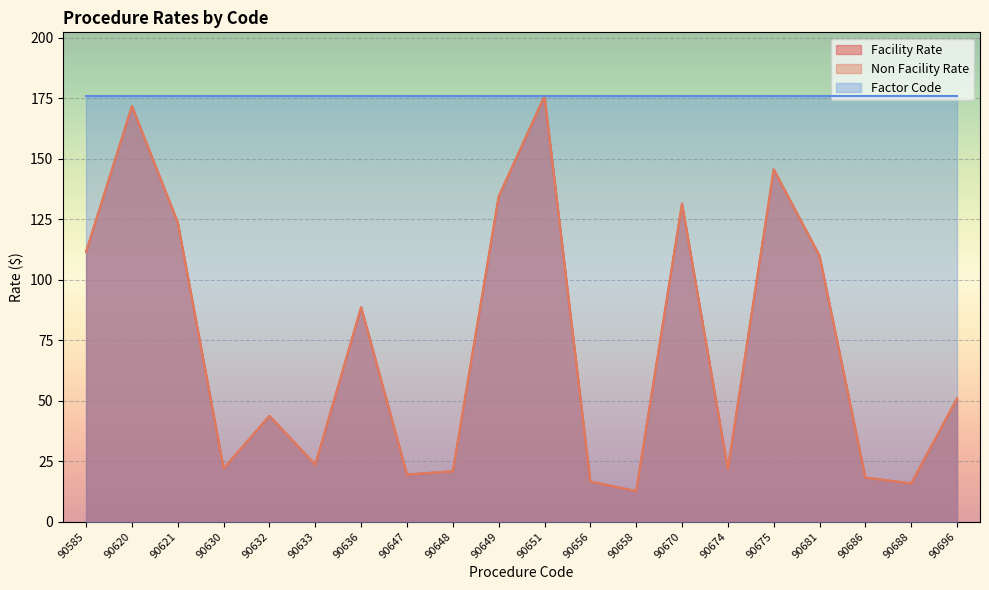

Where is the first local minimum for Facility Rate?

90630